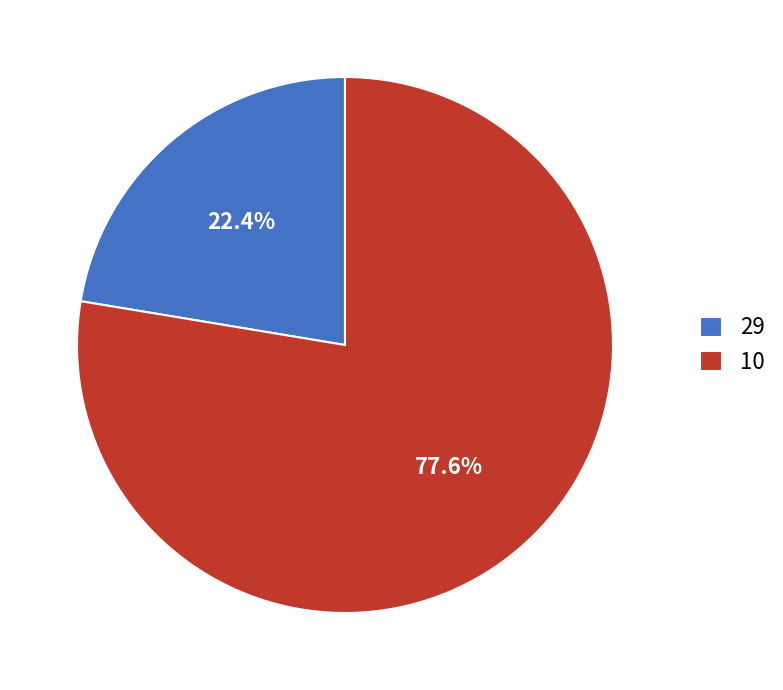

Is the sum of 29 and 10 greater than half?

Yes